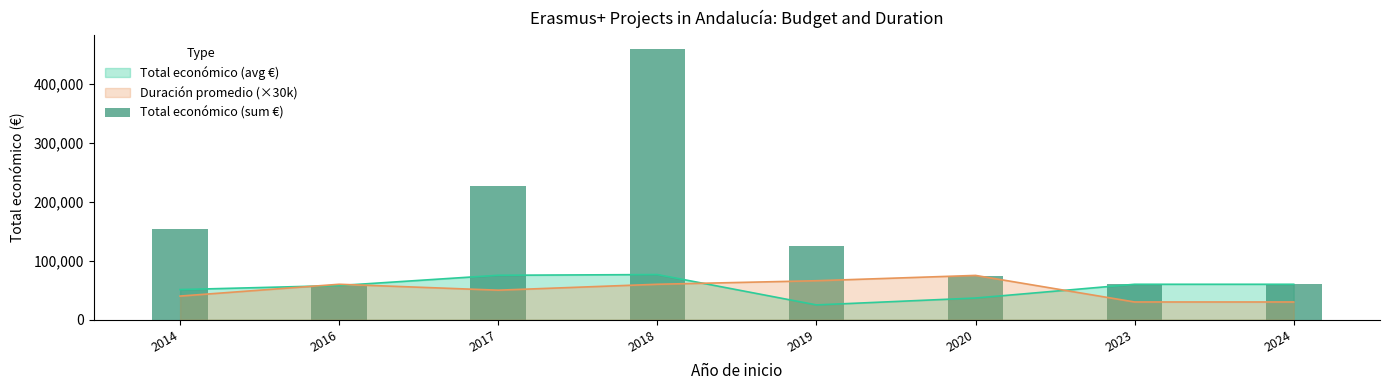

What is the maximum value shown in the chart?

458656